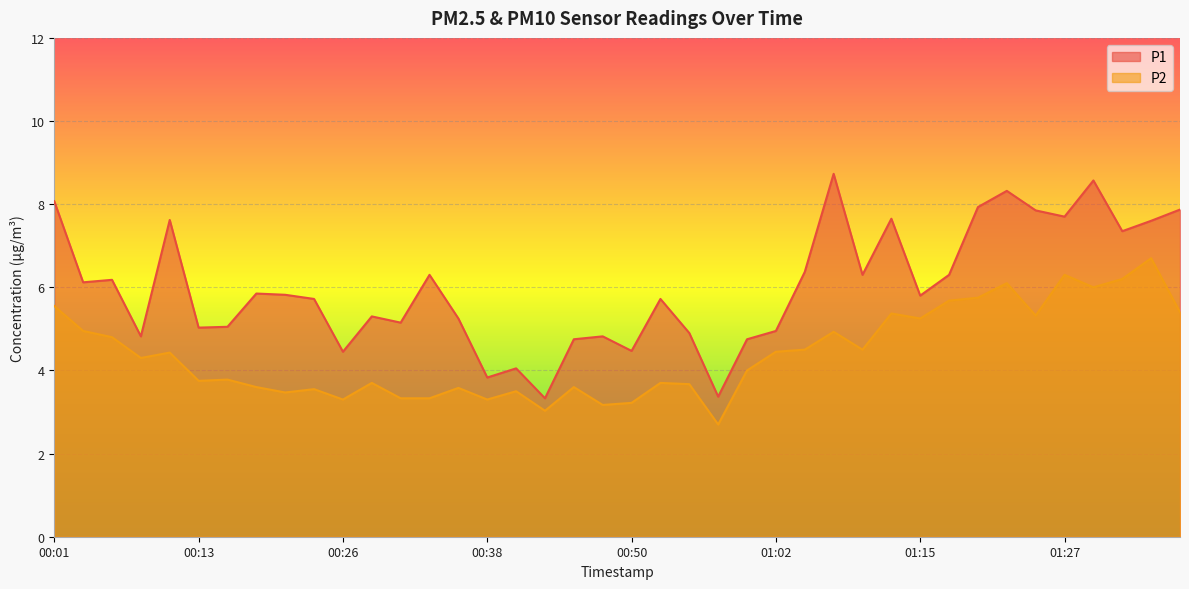

Reading left to right, transcribe all the data shown in this chart.

P1: 8.1	6.1	6.2	4.8	7.6	5.0	5.0	5.8	5.8	5.7	4.5	5.3	5.2	6.3	5.2	3.8	4.0	3.3	4.8	4.8	4.5	5.7	4.9	3.4	4.8	5.0	6.4	8.7	6.3	7.7	5.8	6.3	7.9	8.3	7.8	7.7	8.6	7.3	7.6	7.9
P2: 5.5	5.0	4.8	4.3	4.4	3.8	3.8	3.6	3.5	3.5	3.3	3.7	3.3	3.3	3.6	3.3	3.5	3.0	3.6	3.2	3.2	3.7	3.7	2.7	4.0	4.5	4.5	4.9	4.5	5.4	5.2	5.7	5.8	6.1	5.3	6.3	6.0	6.2	6.7	5.4